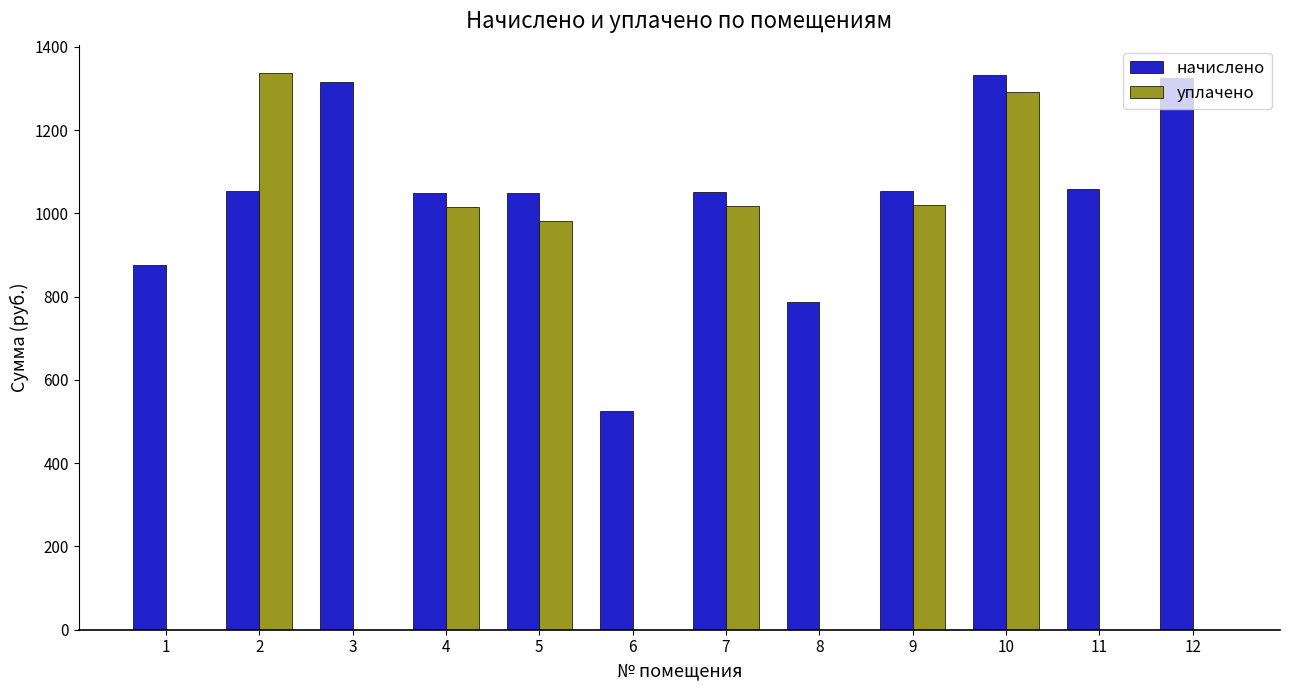

What is the highest value of the начислено series?

1333.2